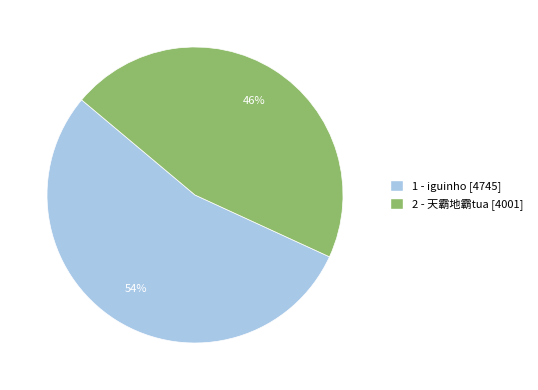

Does any single category account for the majority?

Yes